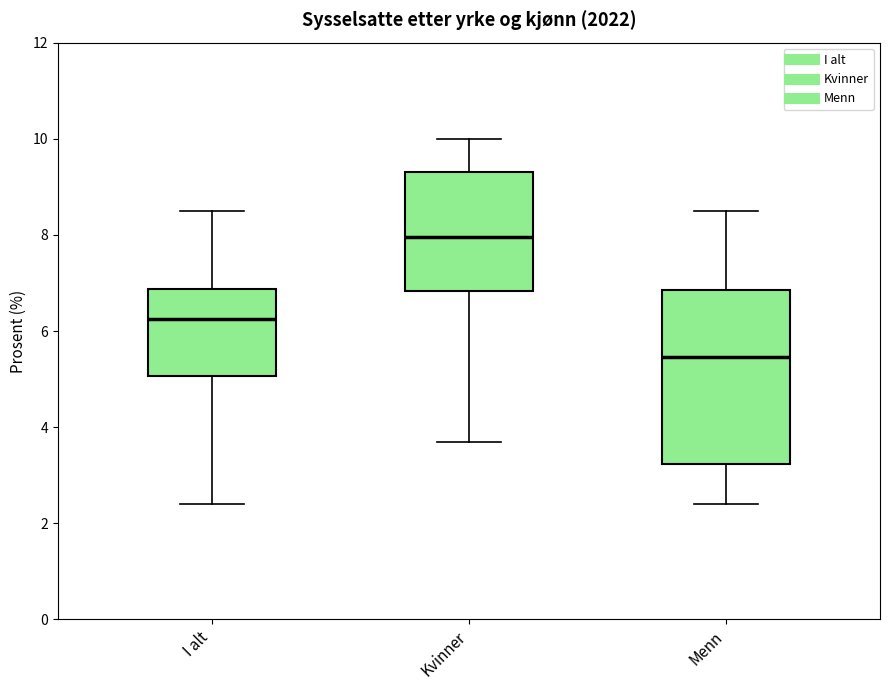

Where is the upper edge of the box for Kvinner on the y-axis? The values are not printed on the chart, so give them approximately, as read against the axis.

9.4